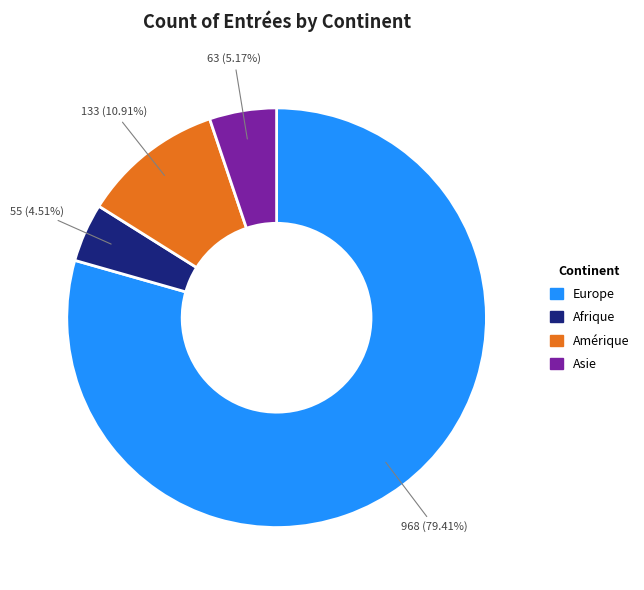

Does any single category account for the majority?

Yes